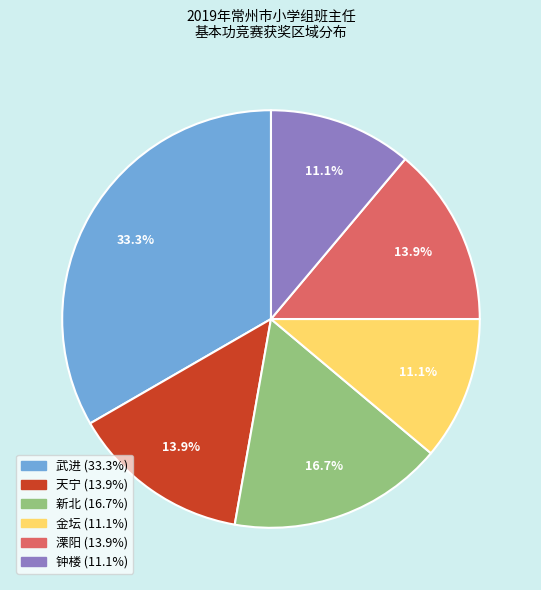

Does any single category account for the majority?

No